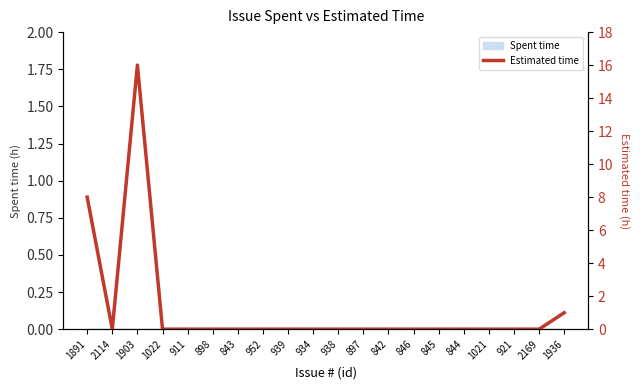

How many lines are shown in the chart?

1